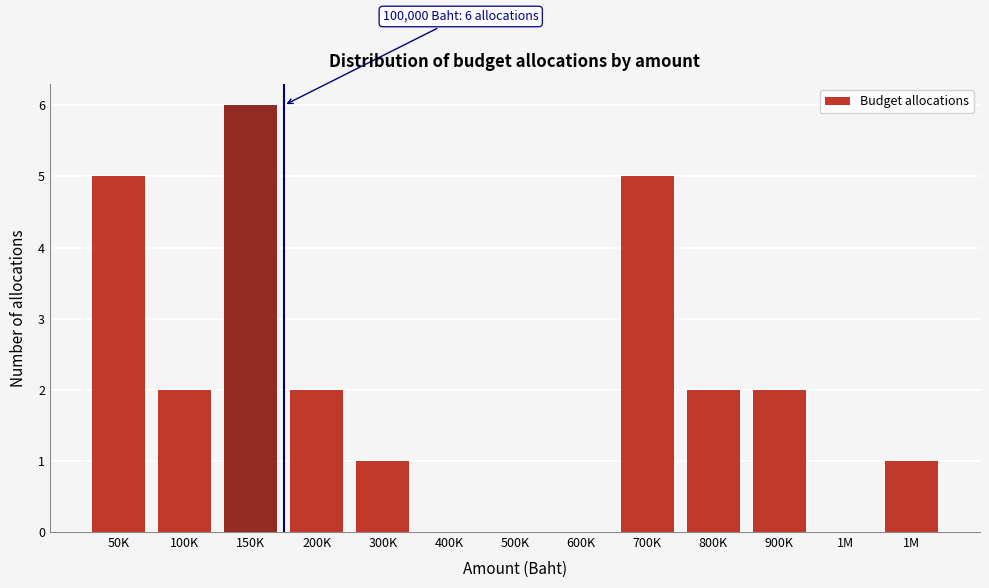

How many categories are shown in the chart?

13